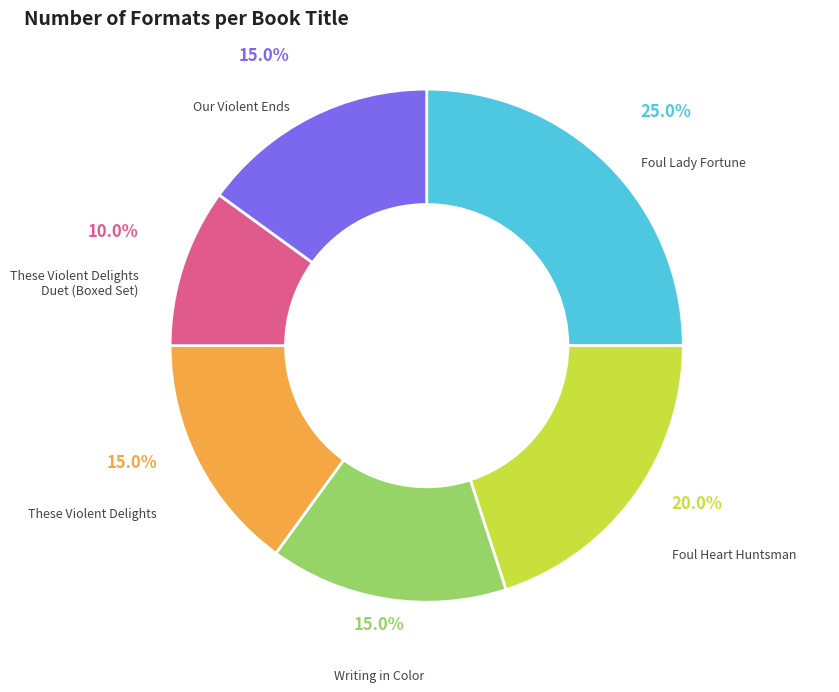

To the nearest percent, what is the combined percentage of Writing in Color and Foul Lady Fortune?

40%